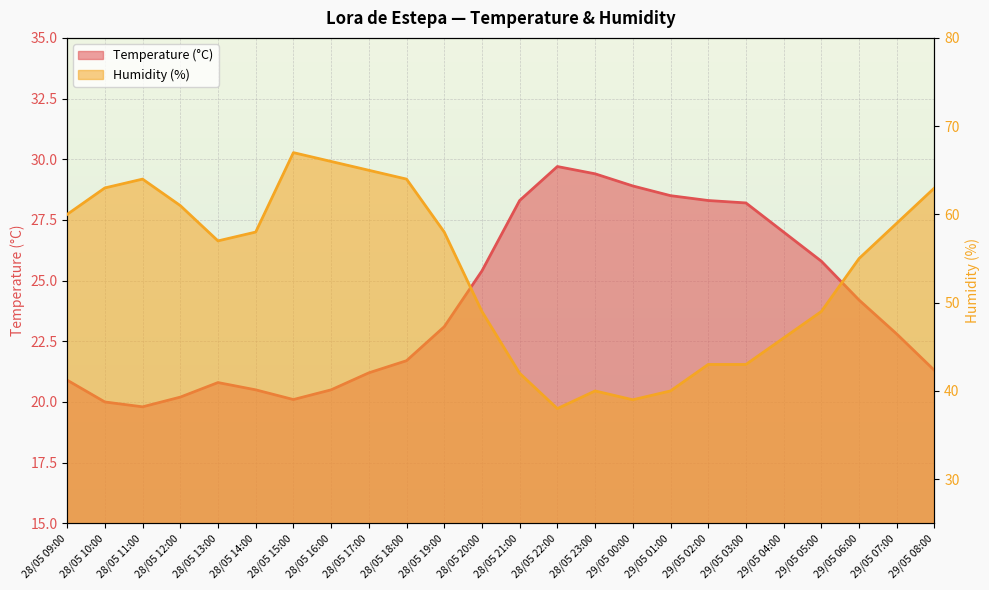

Is the value of Temperature (°C) at 28/05 10:00 greater than the value of Humidity (%) at 29/05 06:00?

No